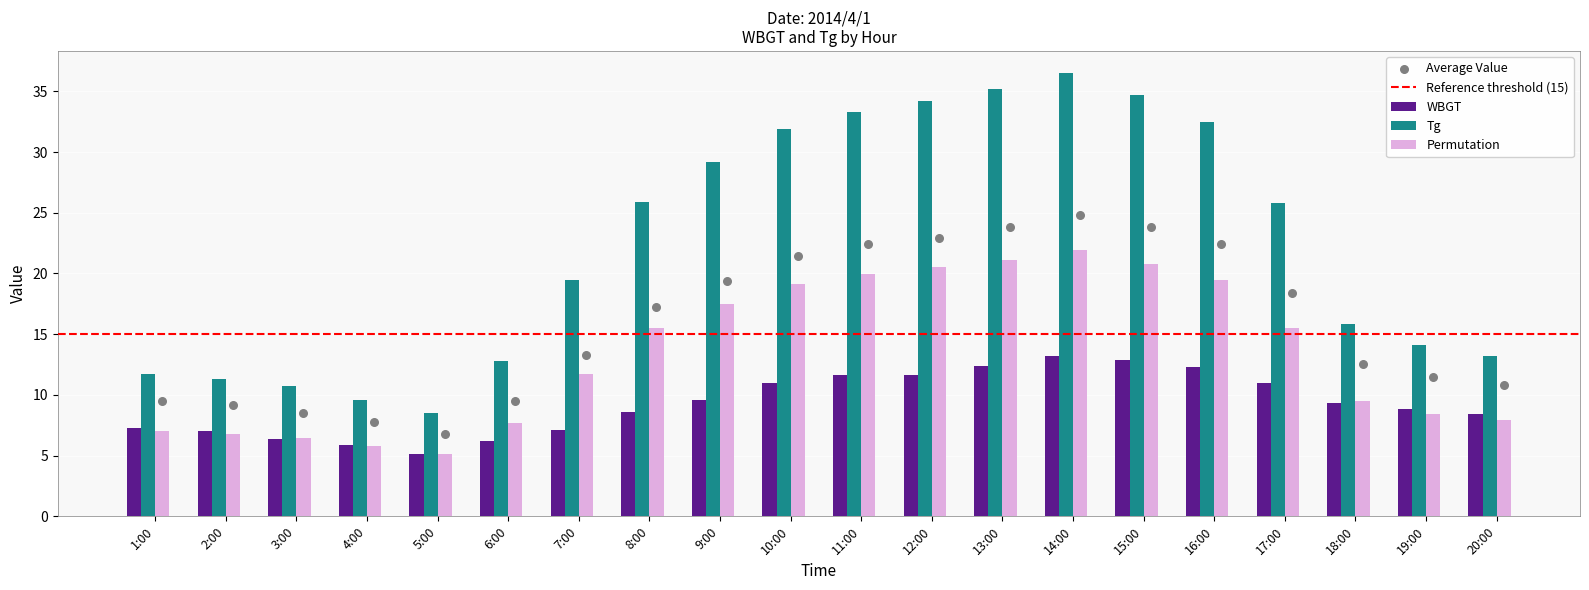

Which series contains the highest Y value?

Tg